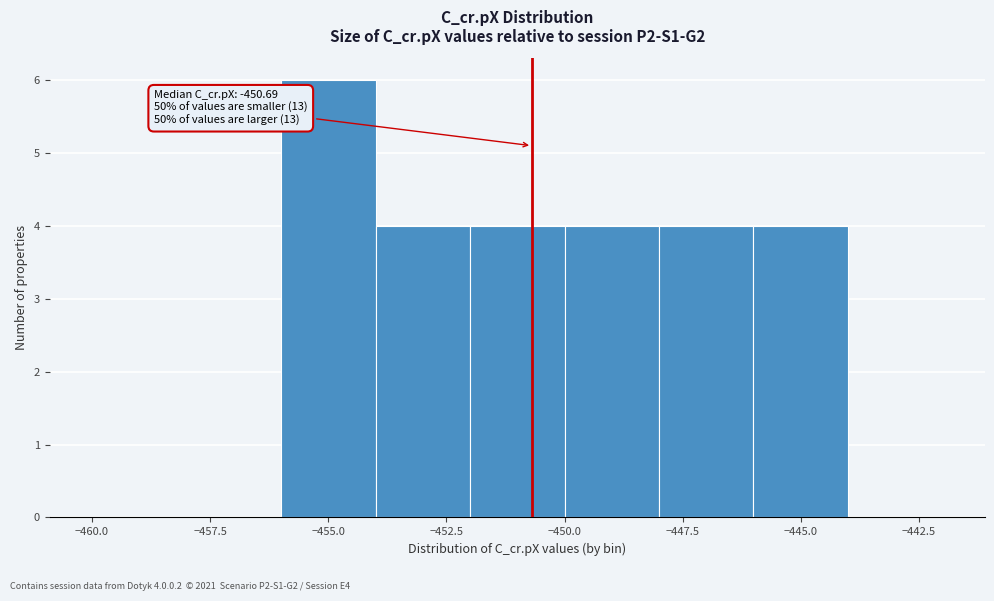

Over which range of the x-axis is the bar tallest?

-456 to -454